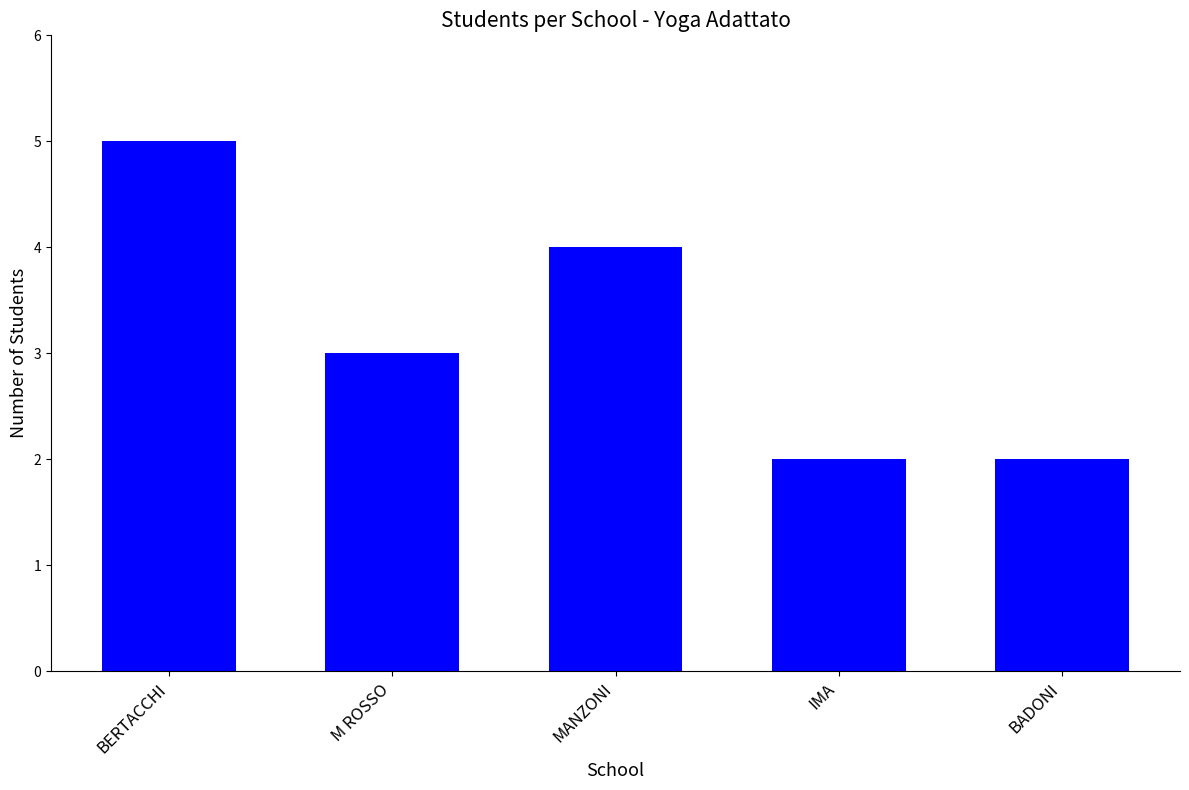

True or false: the data shows 3 at M ROSSO.

True